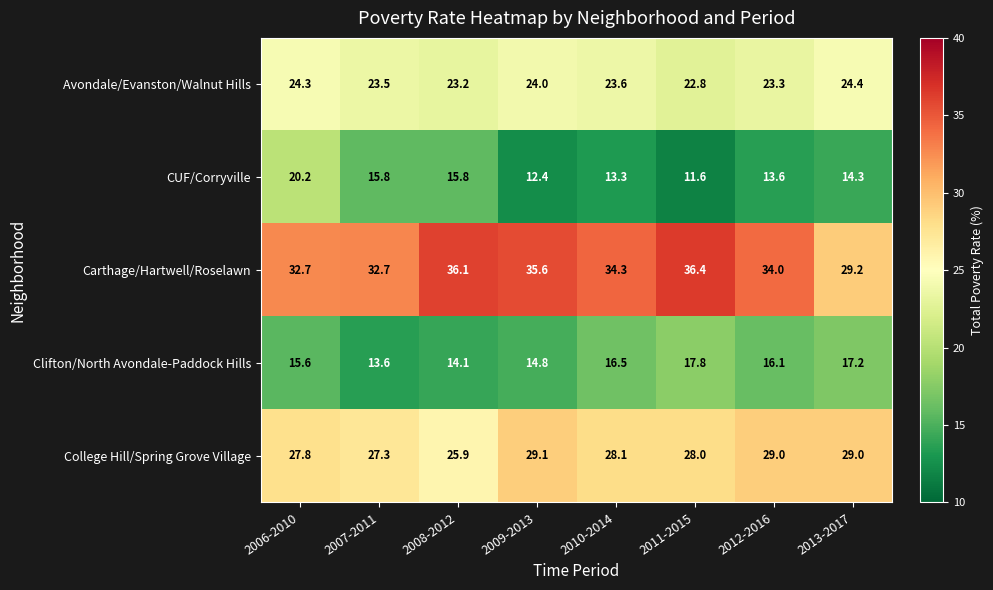

Between 2010-2014 and 2013-2017, which series saw the biggest shift?

Carthage/Hartwell/Roselawn